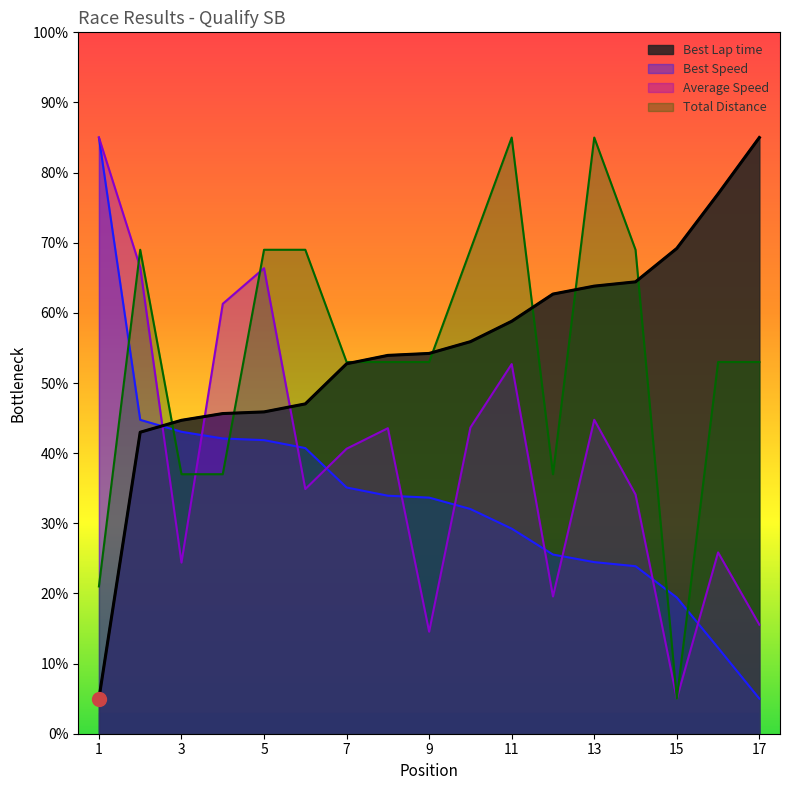

At how many categories does at least one series exceed 45?

16